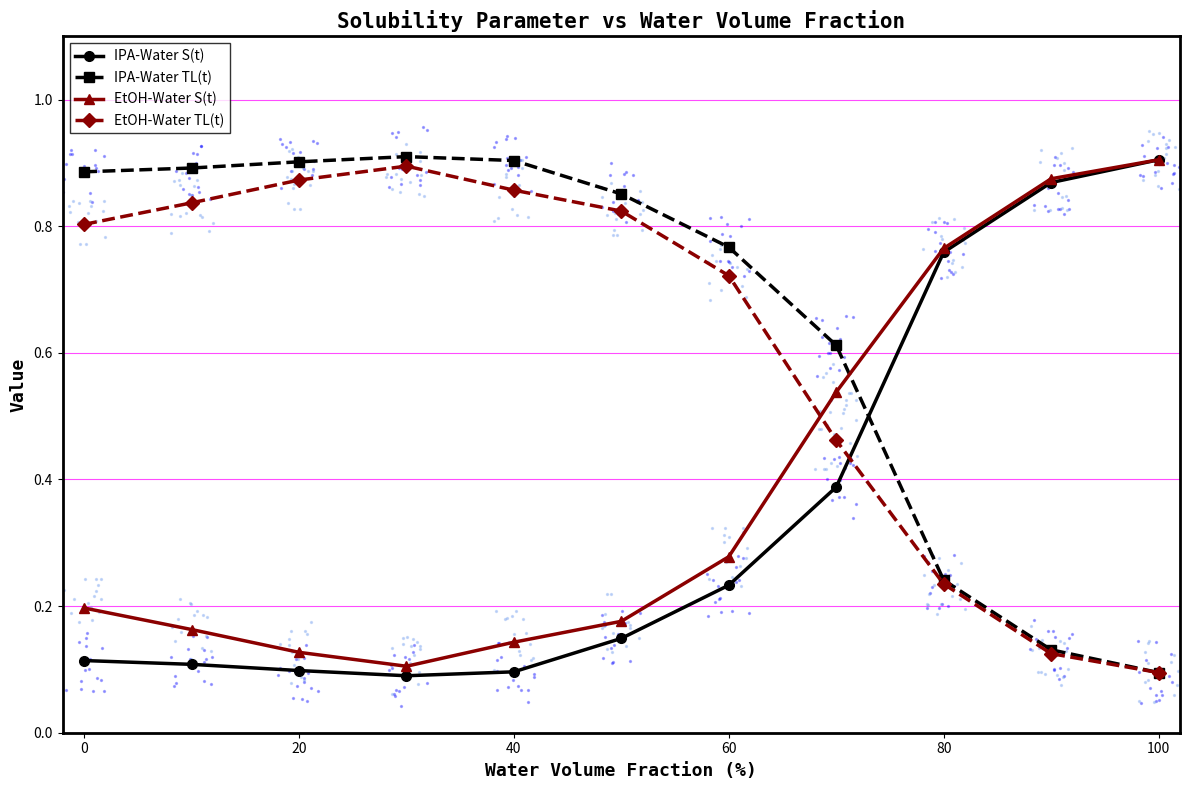

Which series contains the lowest Y value?

IPA-Water S(t)